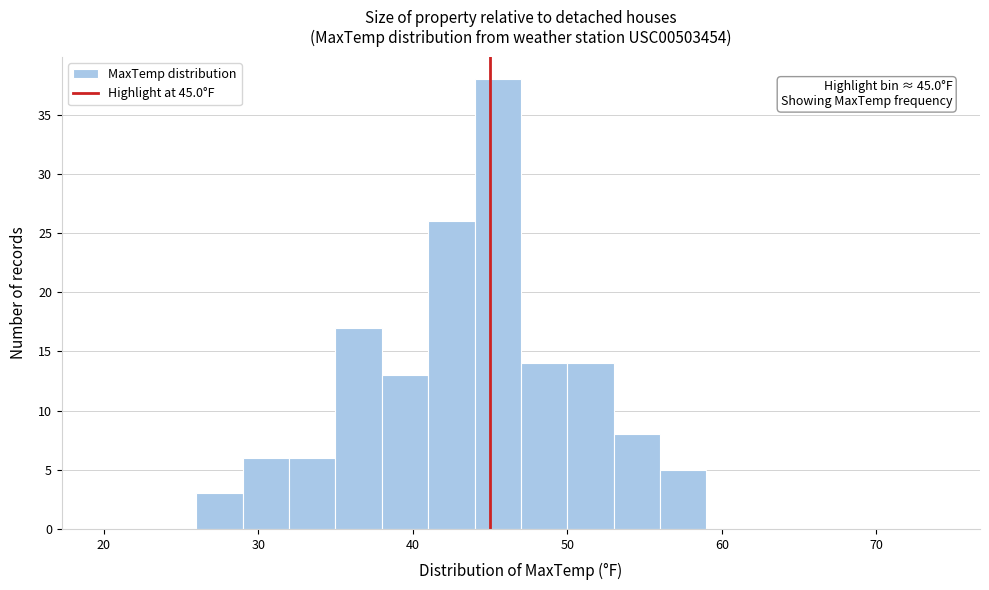

Read against the x-axis, roughly where is the centre of the tallest bar?

46